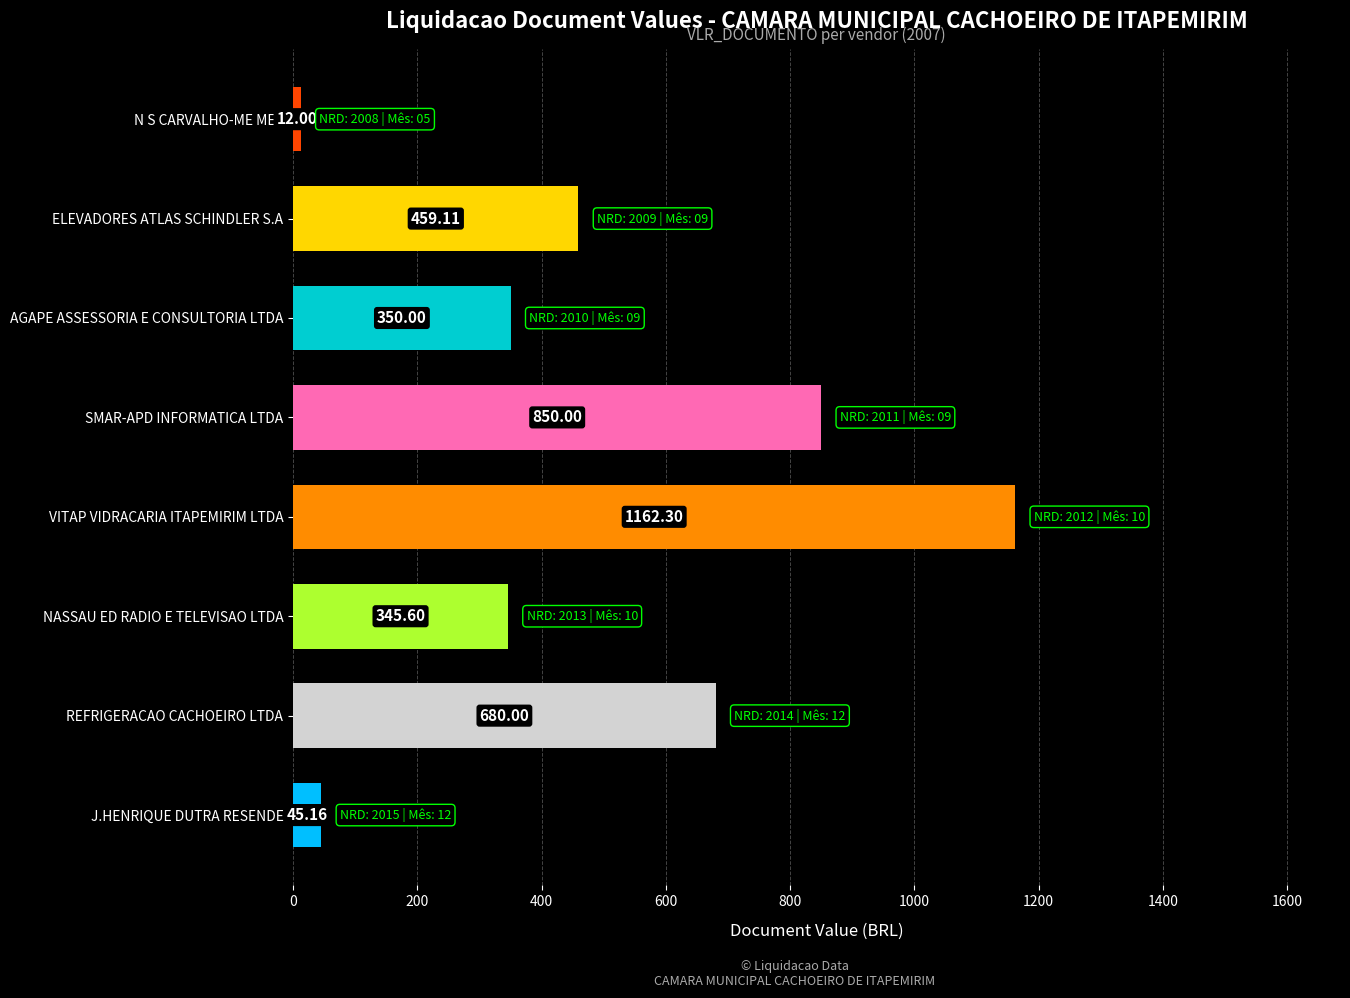

At which category does the chart reach its minimum across all series?

N S CARVALHO-ME MEE